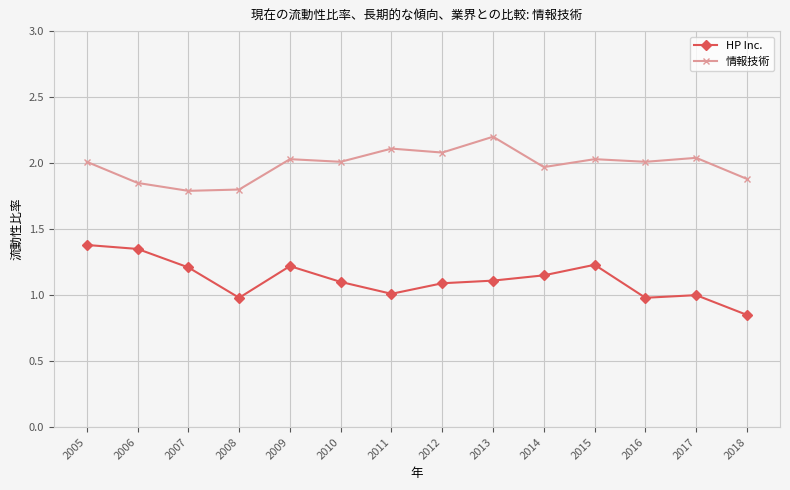

How many series are shown in this chart?

2